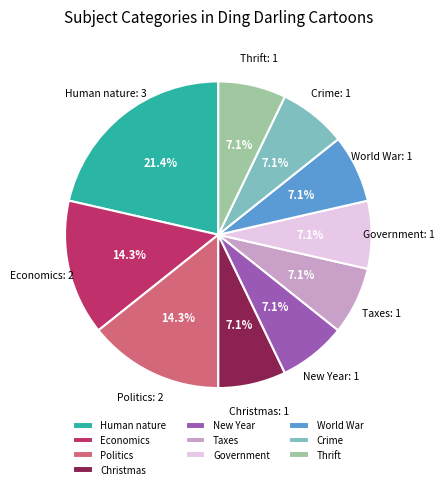

Does any single category account for the majority?

No